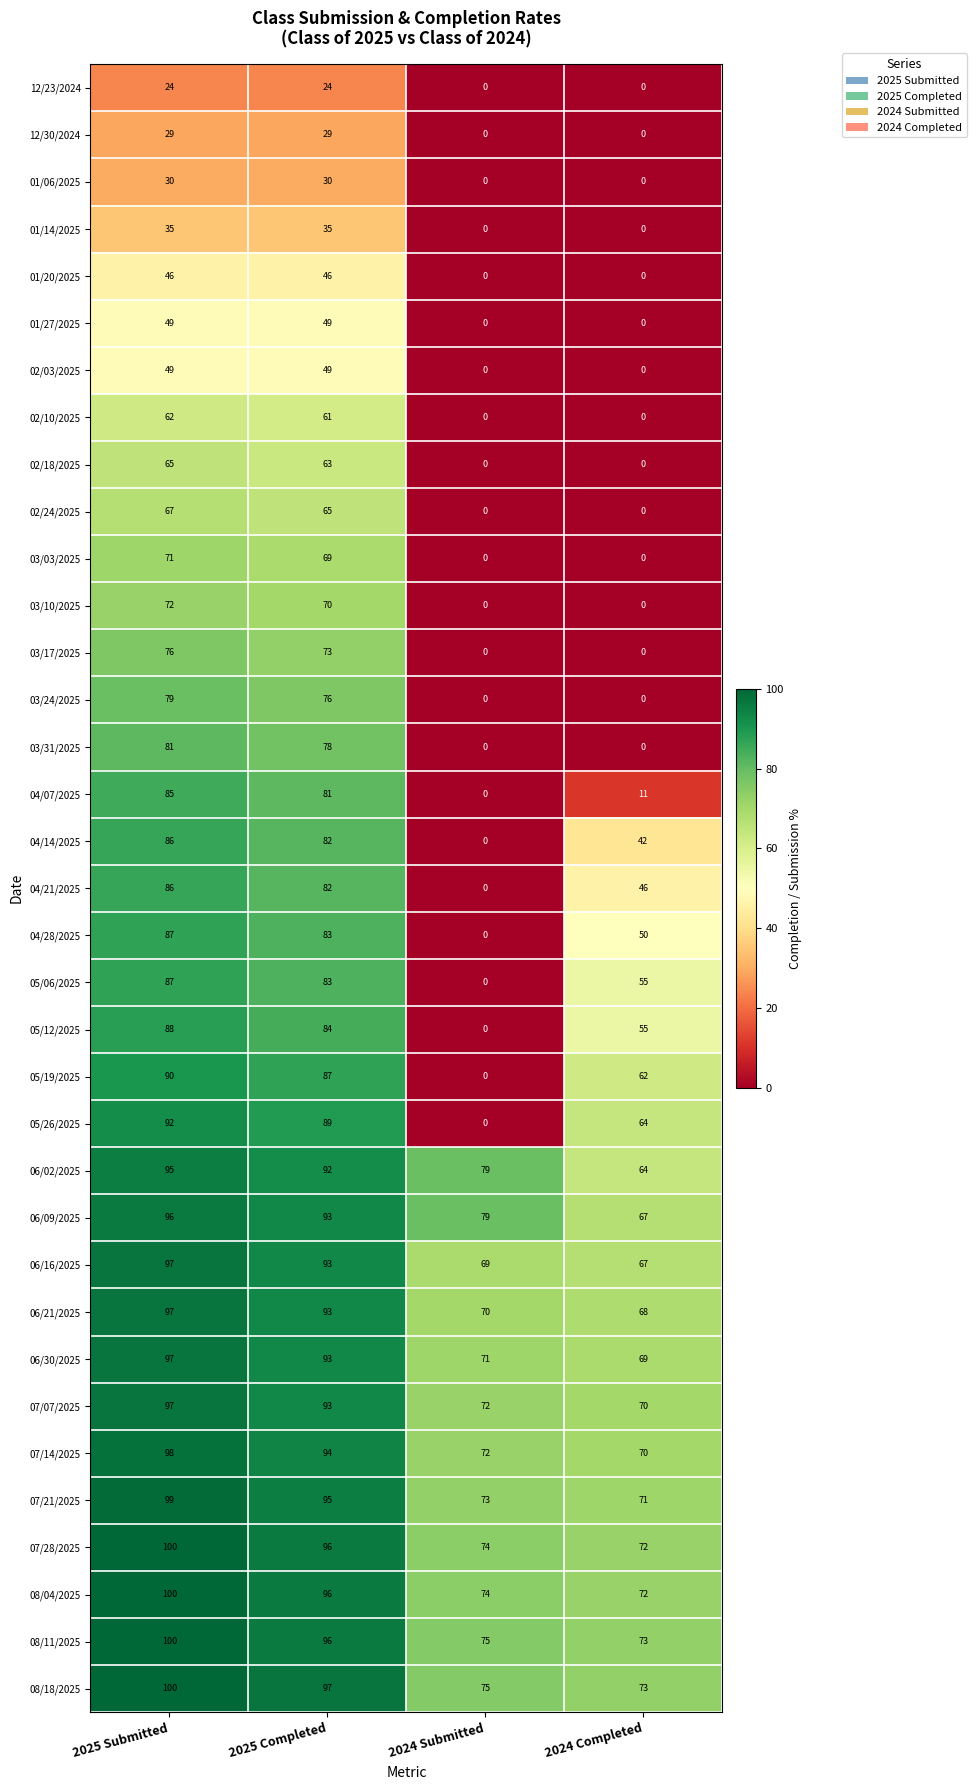

At how many categories does at least one series exceed 15?

4